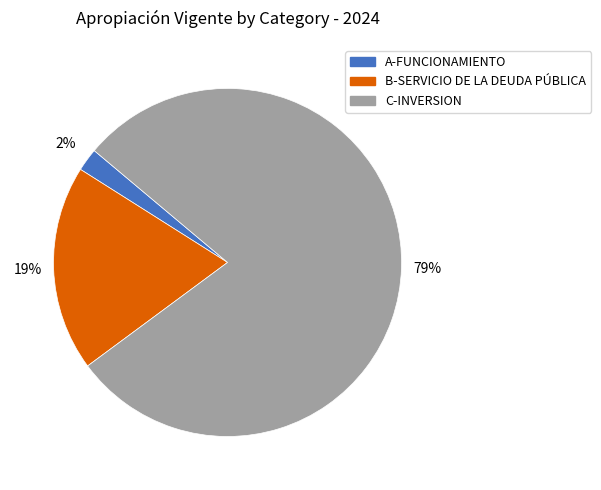

True or false: C-INVERSION accounts for 79% of the total.

True